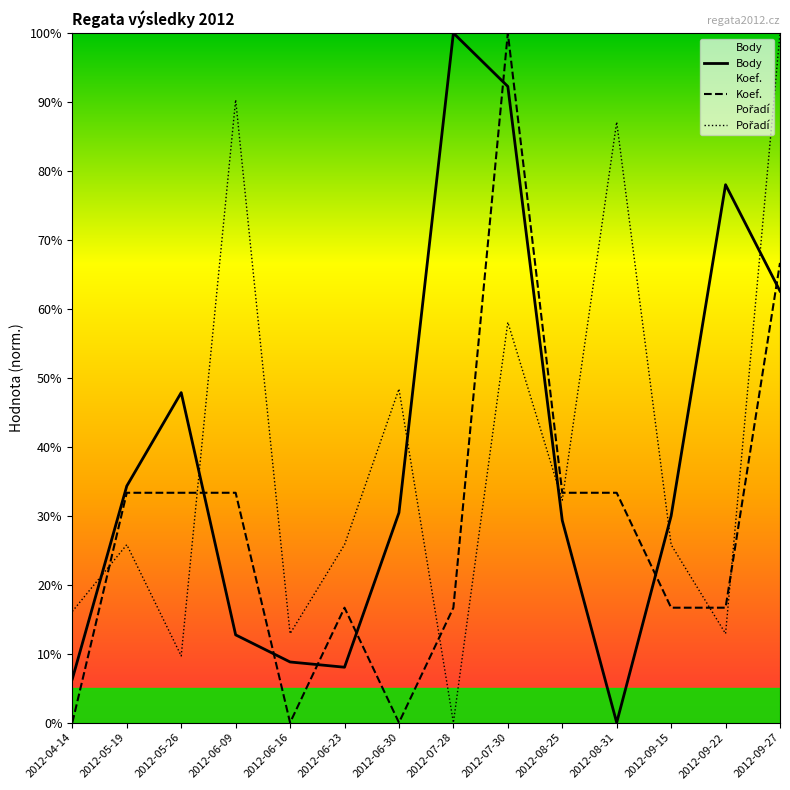

At which label does Pořadí reach its minimum?

2012-07-28